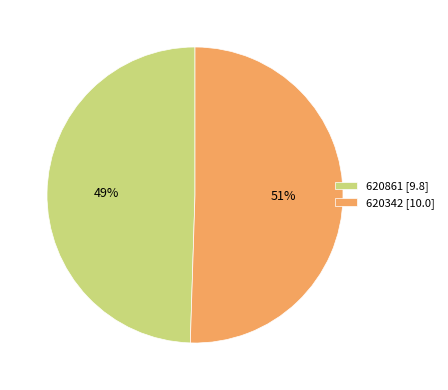

Do 620861 [9.8] and 620342 [10.0] together represent more than half of the pie?

Yes